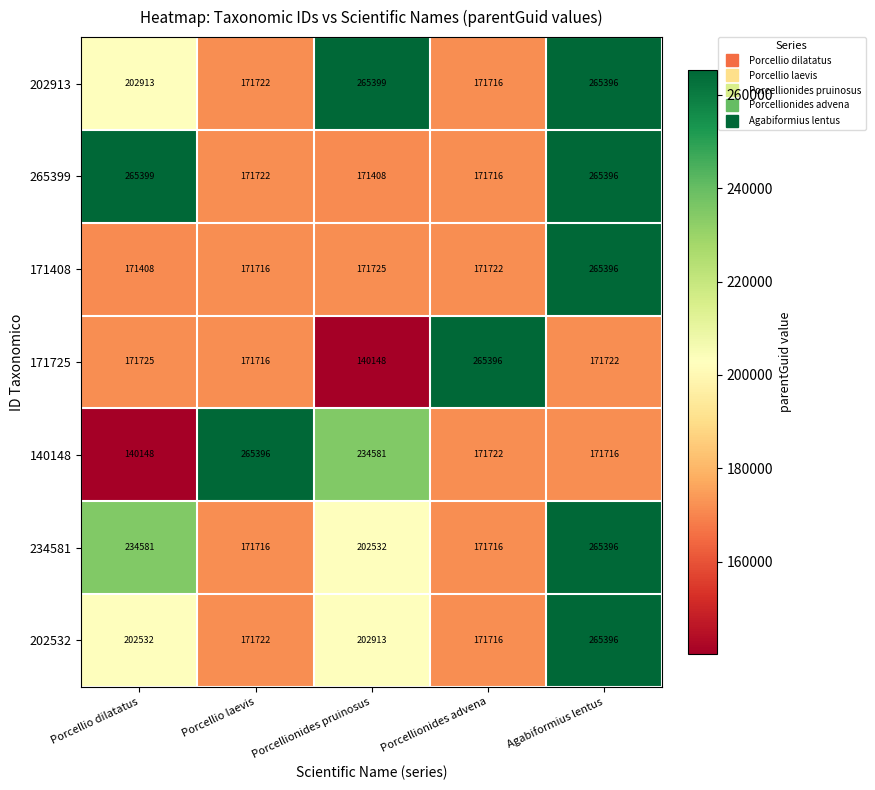

What value does the 202532 series have at Porcellio laevis, to the nearest 100?

171700